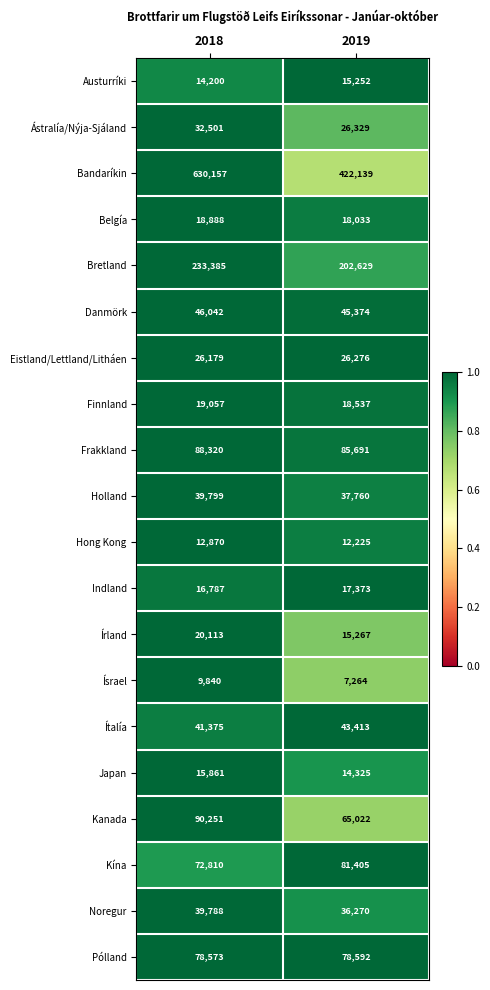

What value does the Indland series have at 2019?

17373